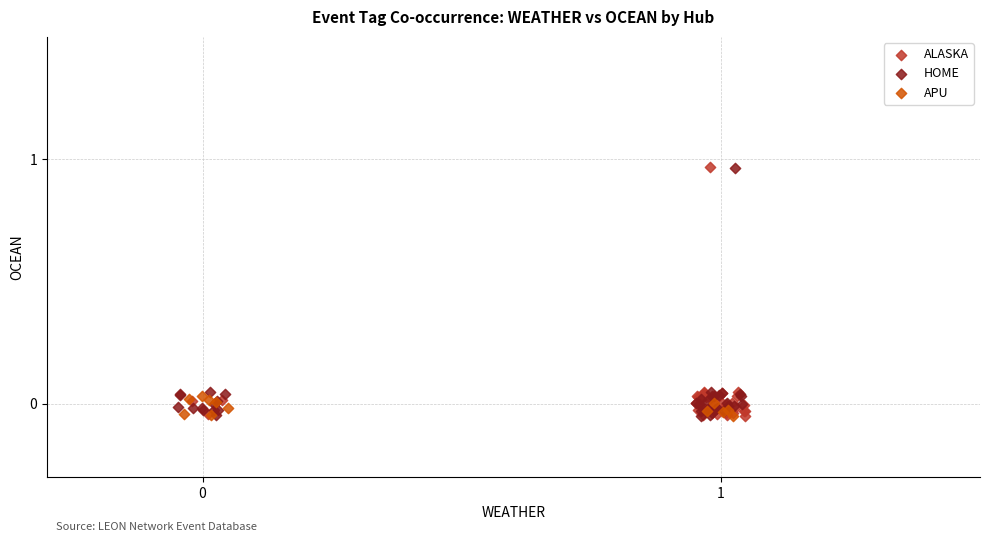

What are all the series names shown in the legend?

ALASKA, HOME, APU